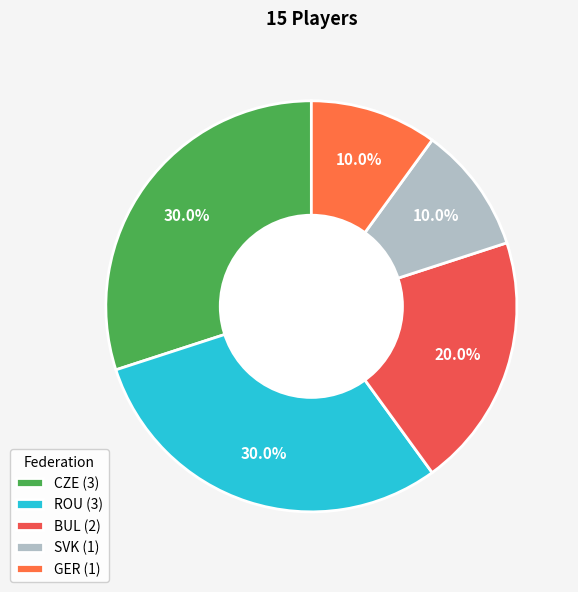

True or false: BUL accounts for 20% of the total.

True